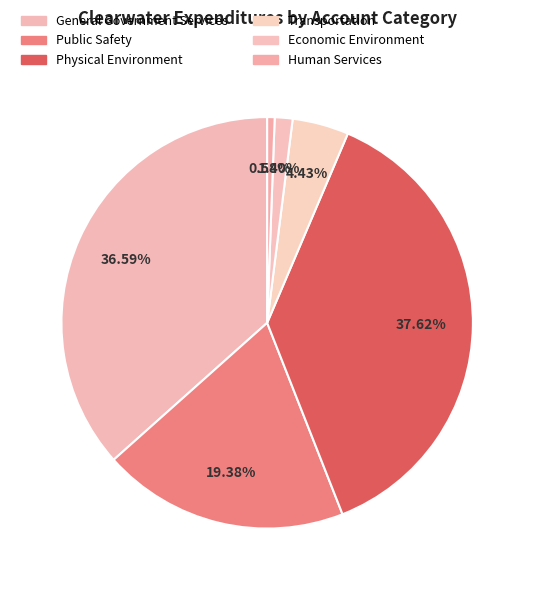

How many segments does this pie chart have?

6